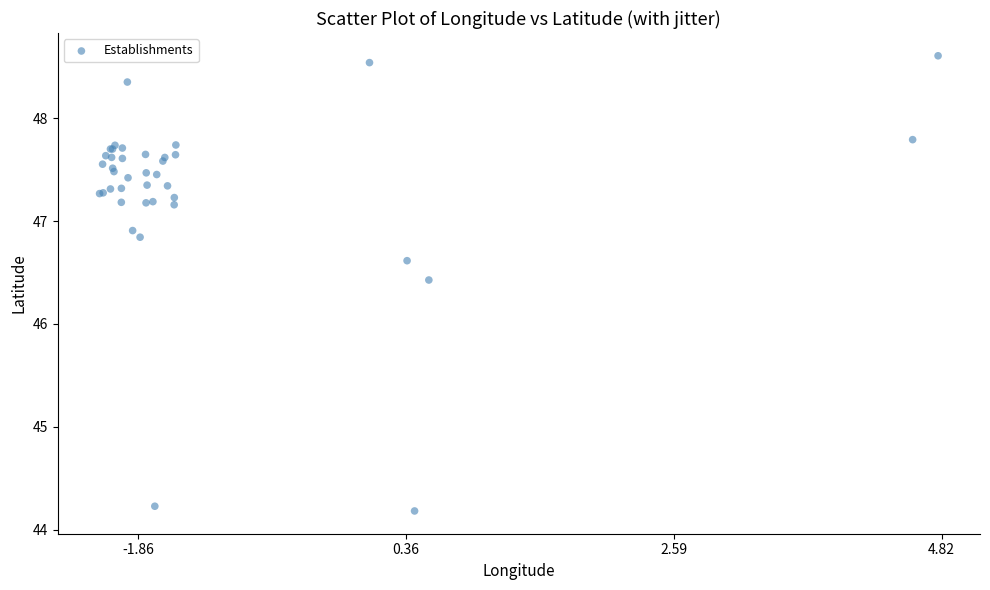

What Y value in the scatter plot is closest to 46?

46.4